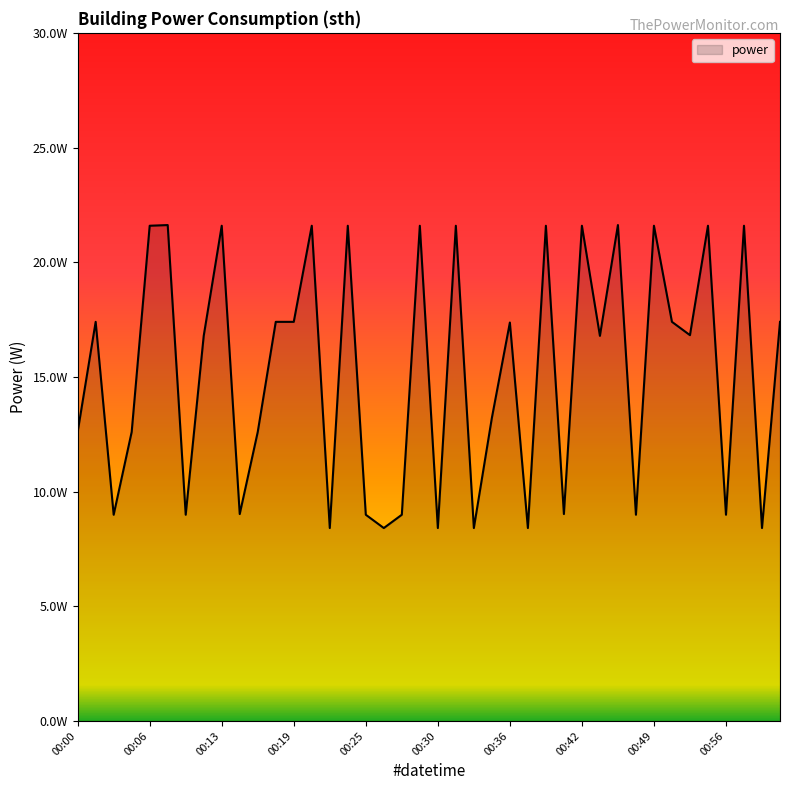

Is this an area chart (filled region under the line)?

Yes